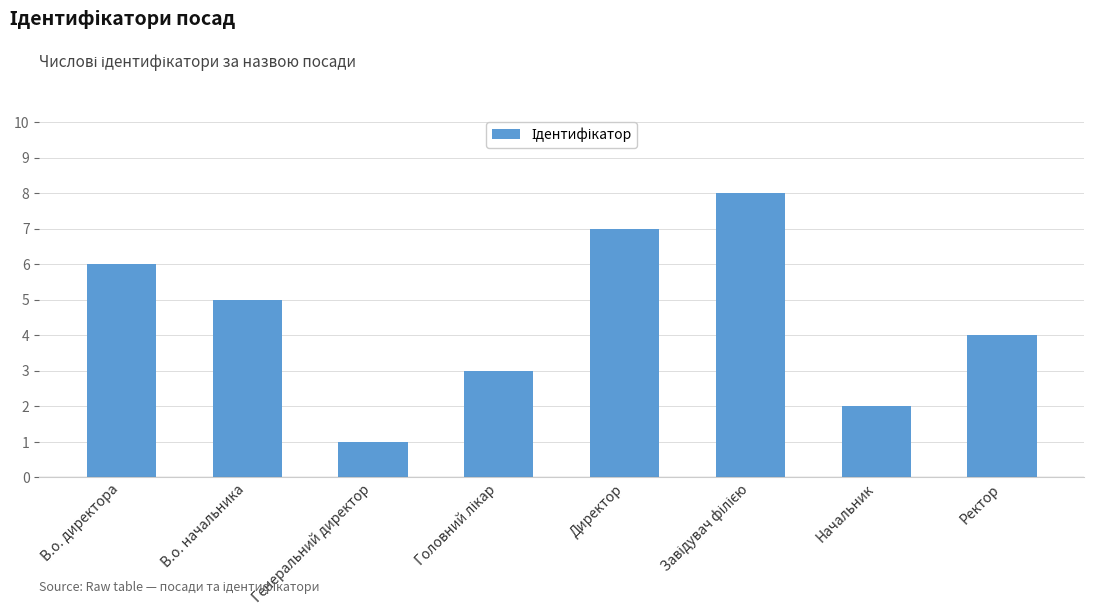

What position from the left is Директор?

5